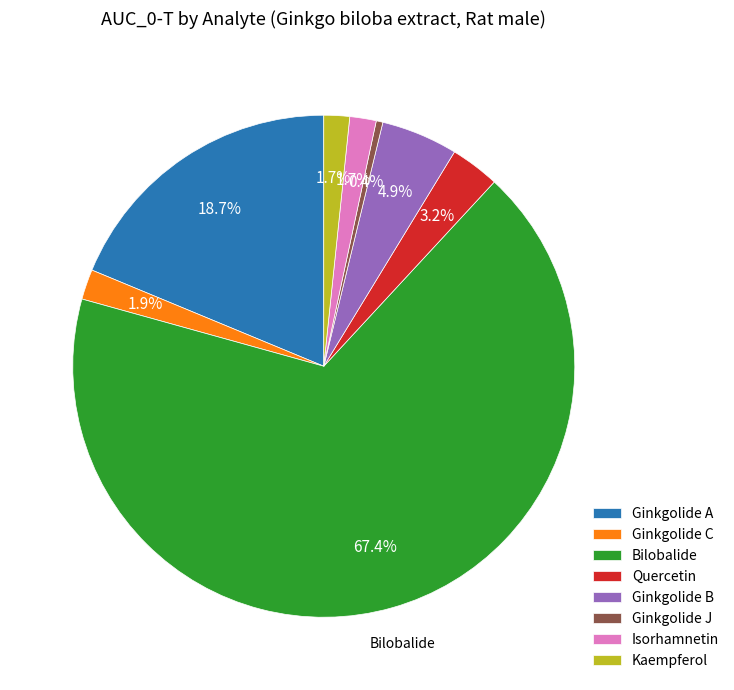

Which category has the smallest portion of the pie?

Ginkgolide J